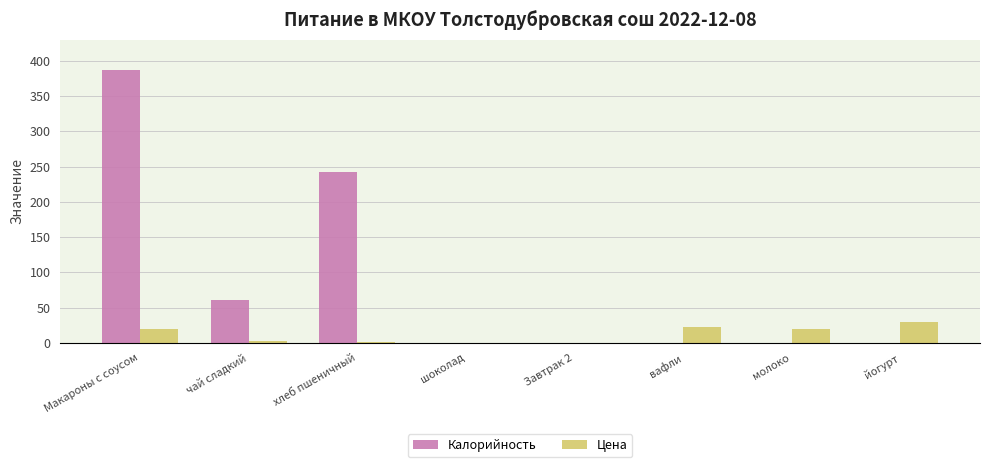

Where is Калорийность nearest to the value 193?

хлеб пшеничный